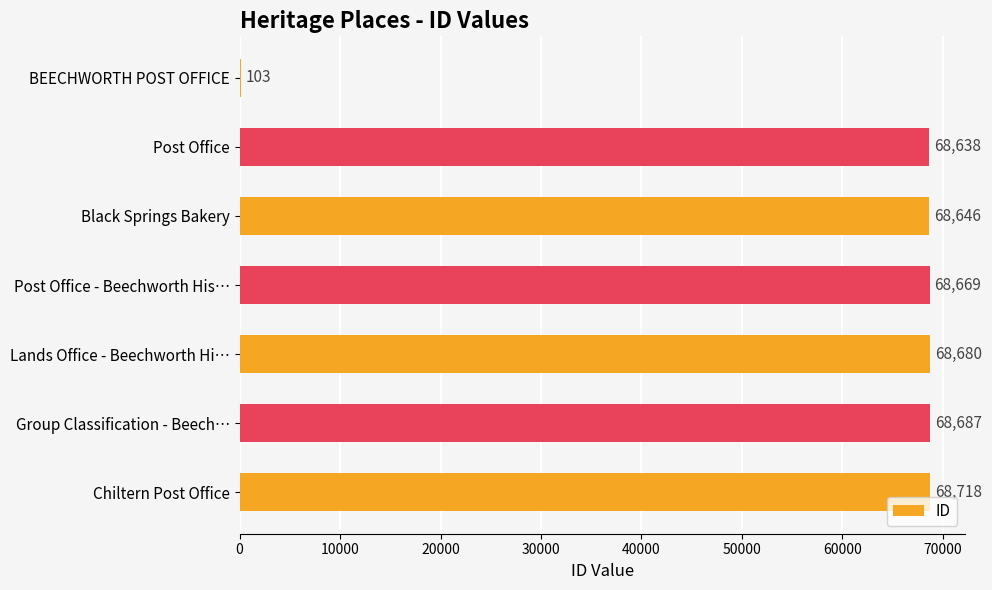

Which has a higher value, Chiltern Post Office or Post Office?

Chiltern Post Office